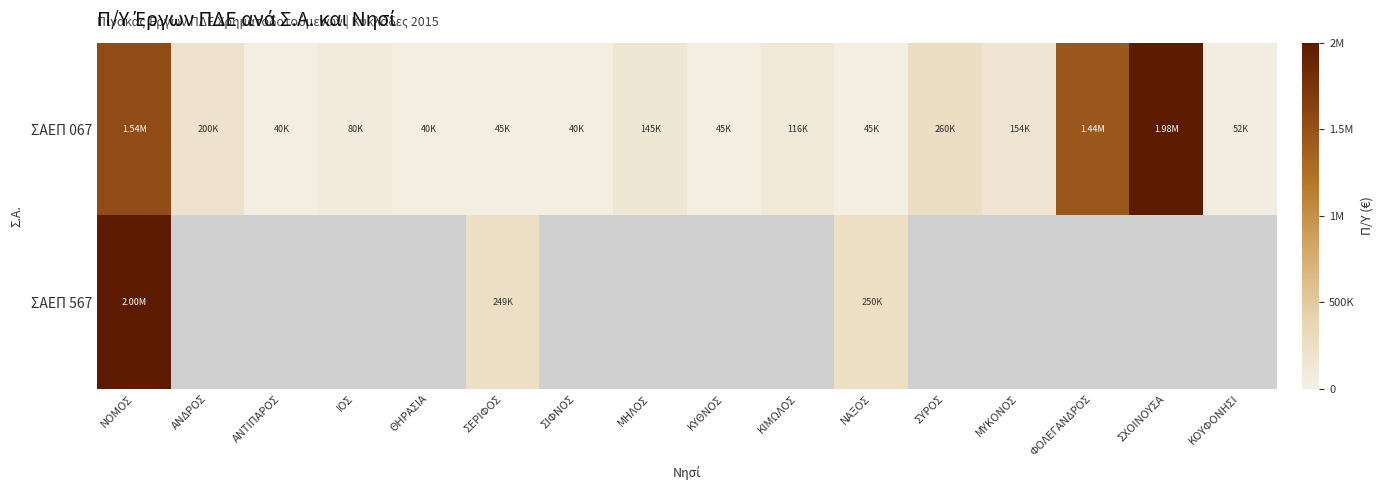

Where does the ΣΑΕΠ 067 series first go above 116000?

ΝΟΜΟΣ